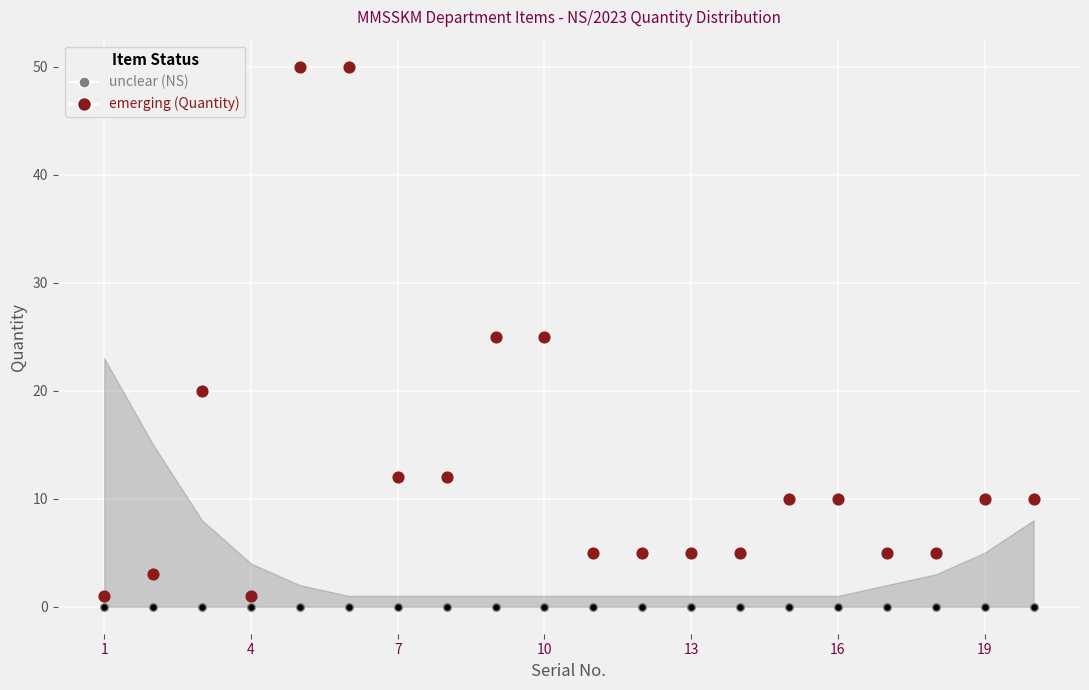

At how many categories does at least one series exceed 15?

5